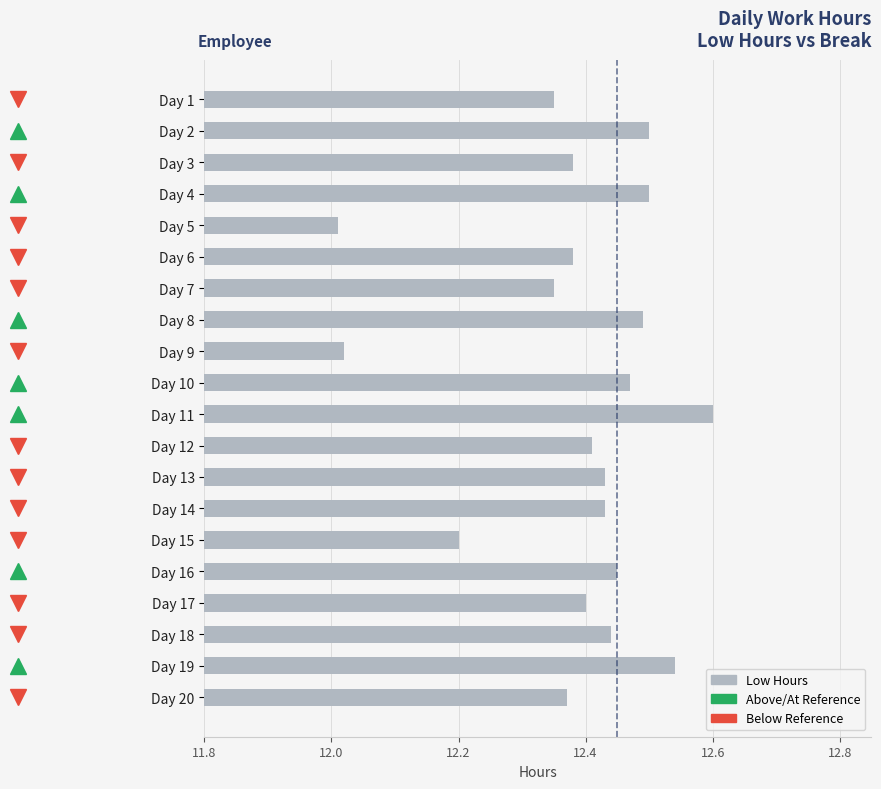

Is it true that the value at Day 20 is 18.4?

False